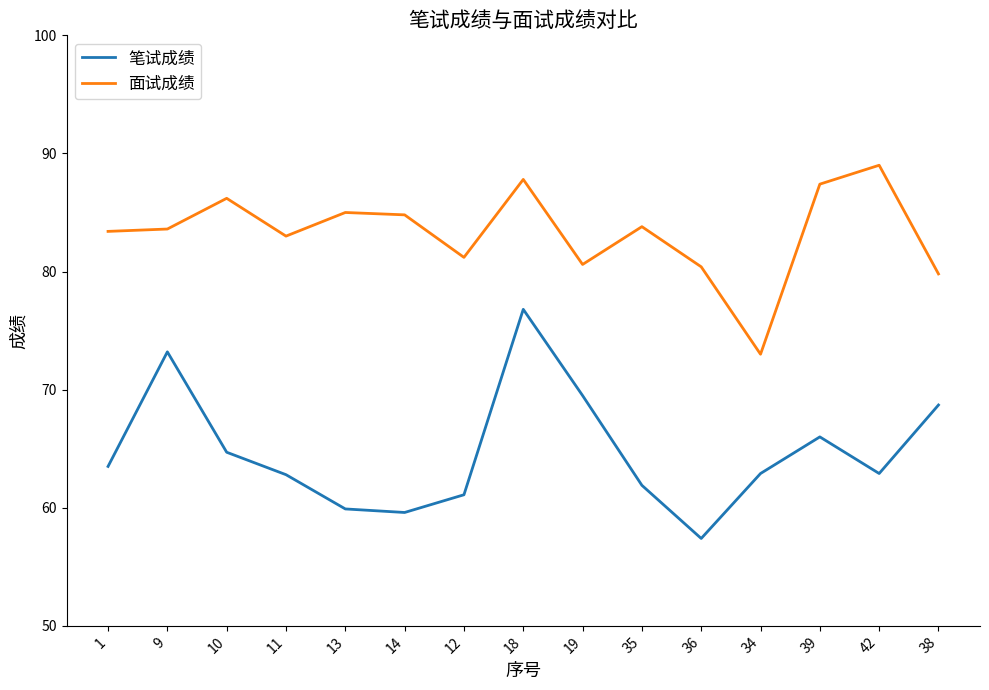

Which series changed the most between 35 and 42?

面试成绩